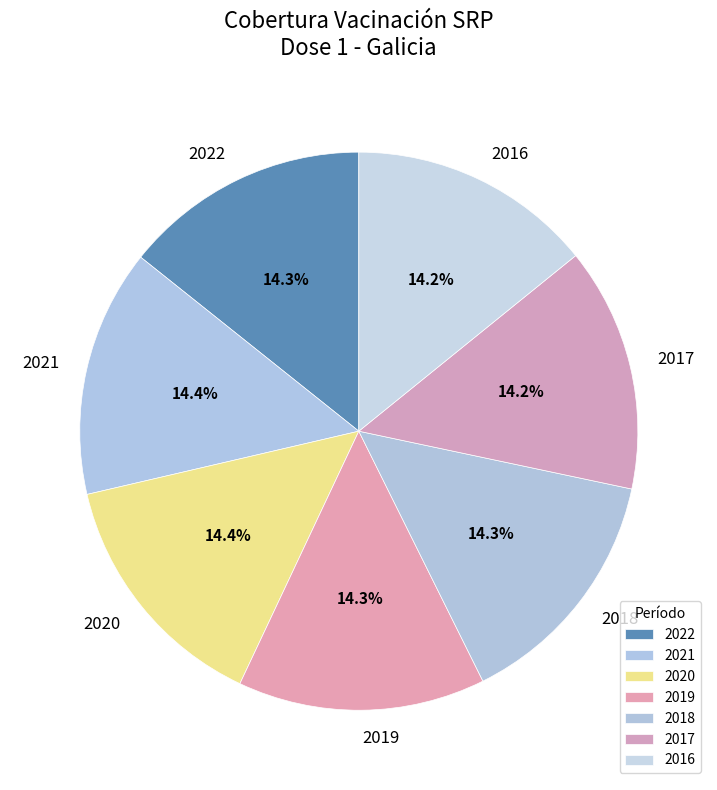

What is the ratio of the value at 2016 to the value at 2020?

1.0